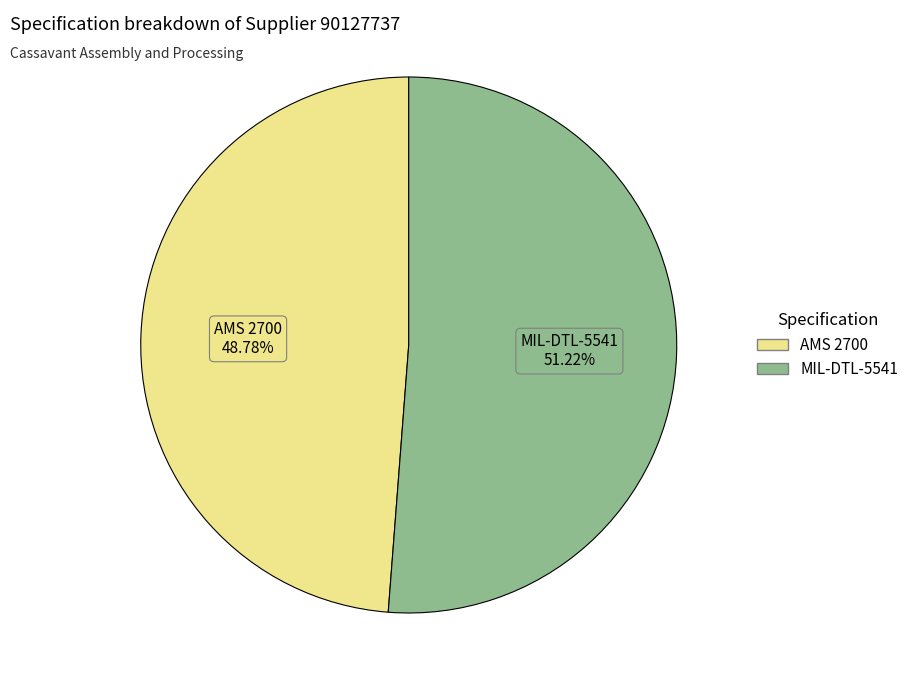

To the nearest percent, what percentage of the pie is AMS 2700?

49%